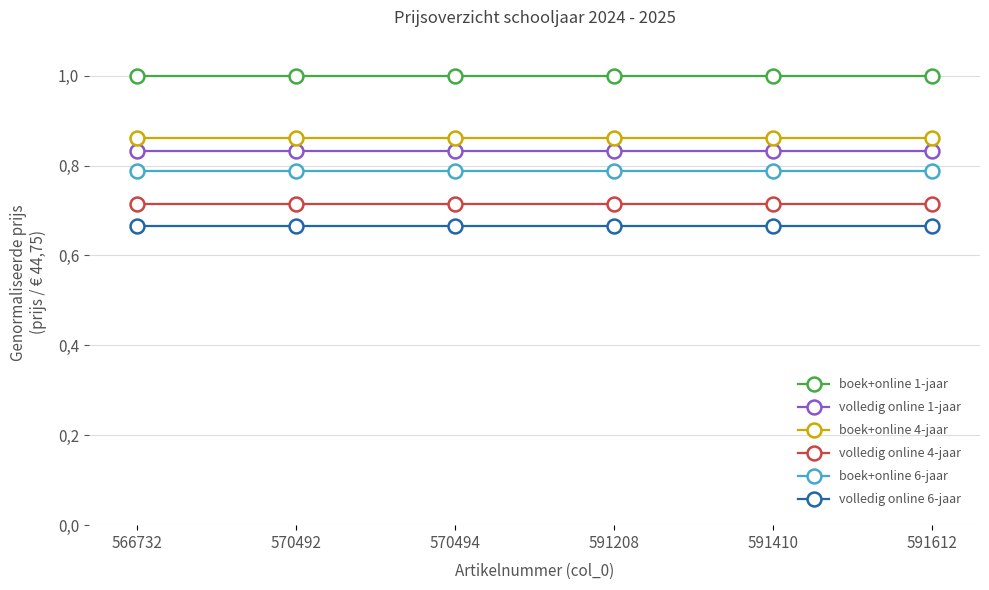

At which label is boek+online 4-jaar closest to 0?

566732